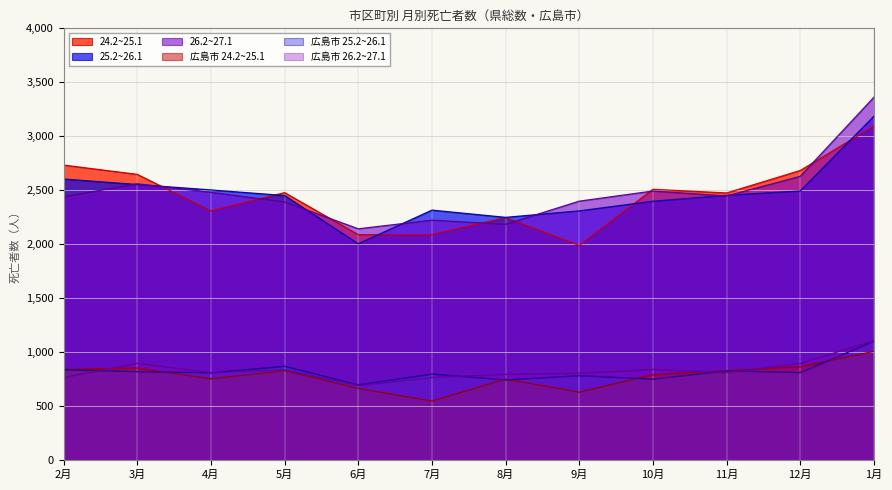

The value of 広島市 26.2~27.1 at 7月 is 767. True or false?

True